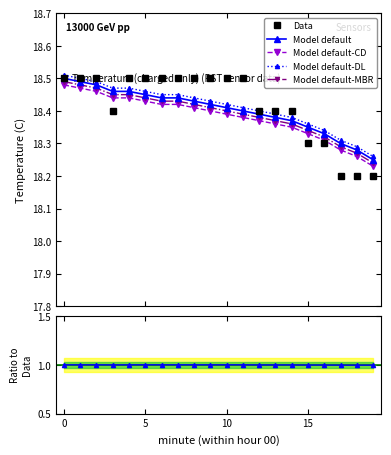

Count the Model default values in the range 18 to 19.

20